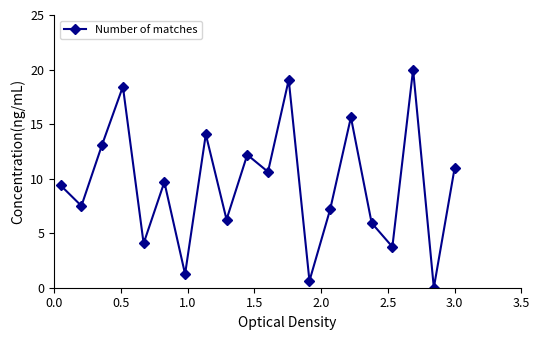

How many distinct data groups are displayed?

1